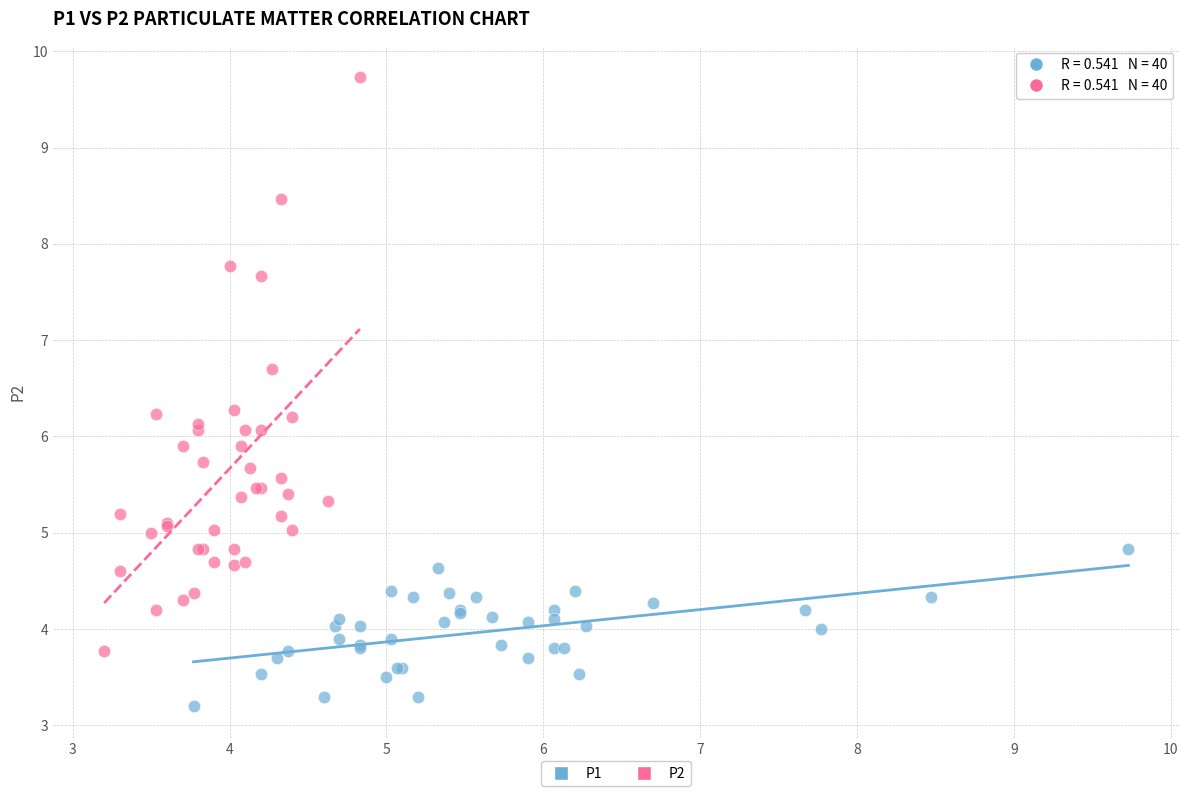

Which series reaches the maximum Y coordinate?

P2